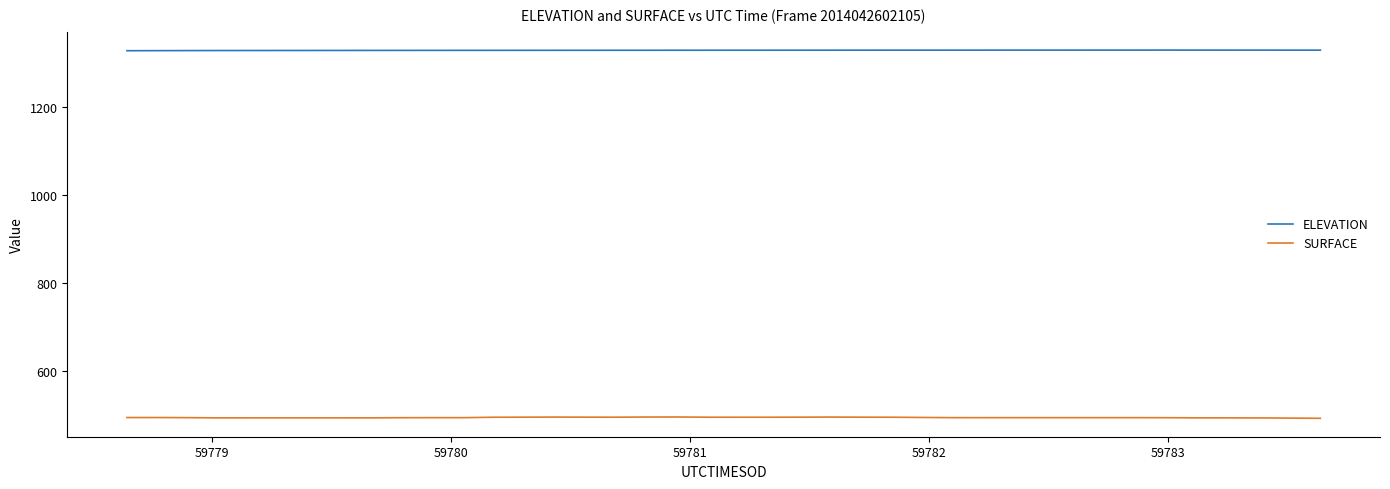

True or false: SURFACE and ELEVATION cross at least once.

False